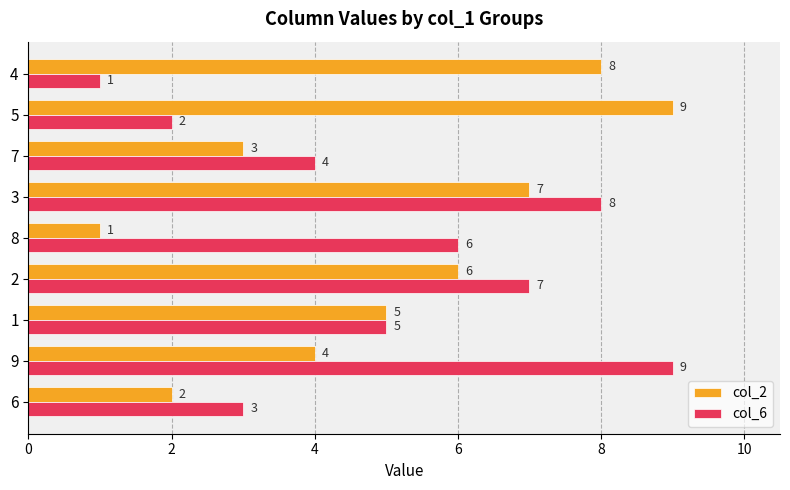

The value of col_6 at 6 is 3. True or false?

True